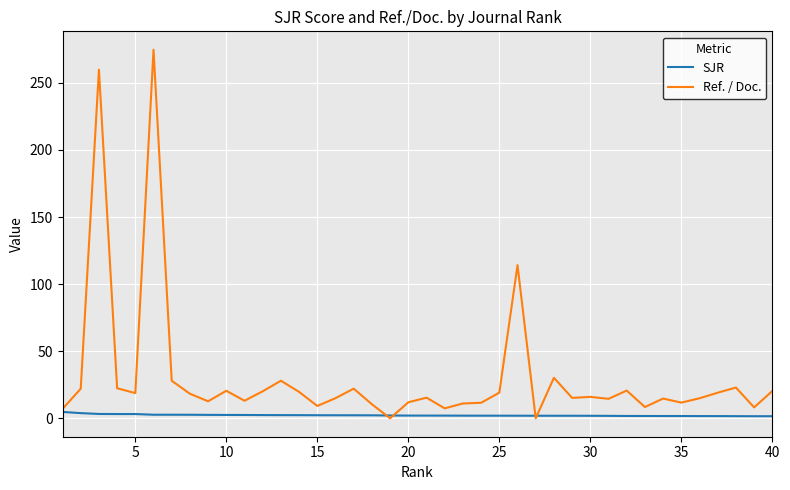

What is the maximum value shown in the chart?

274.7